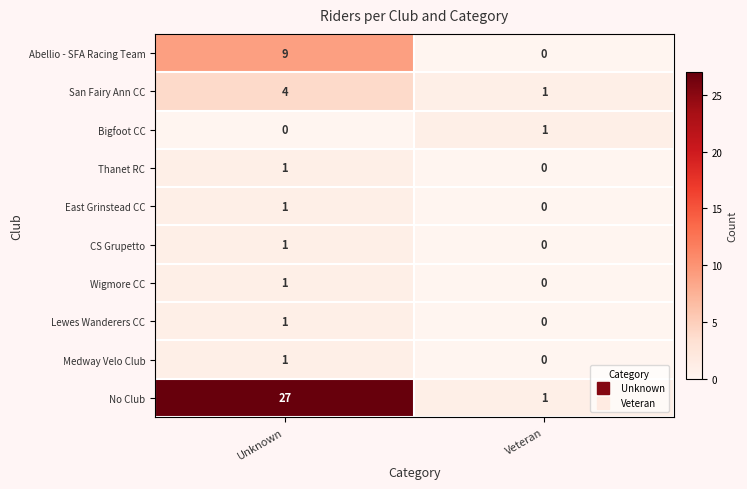

What is the difference between the maximum and minimum values in the No Club series?

26